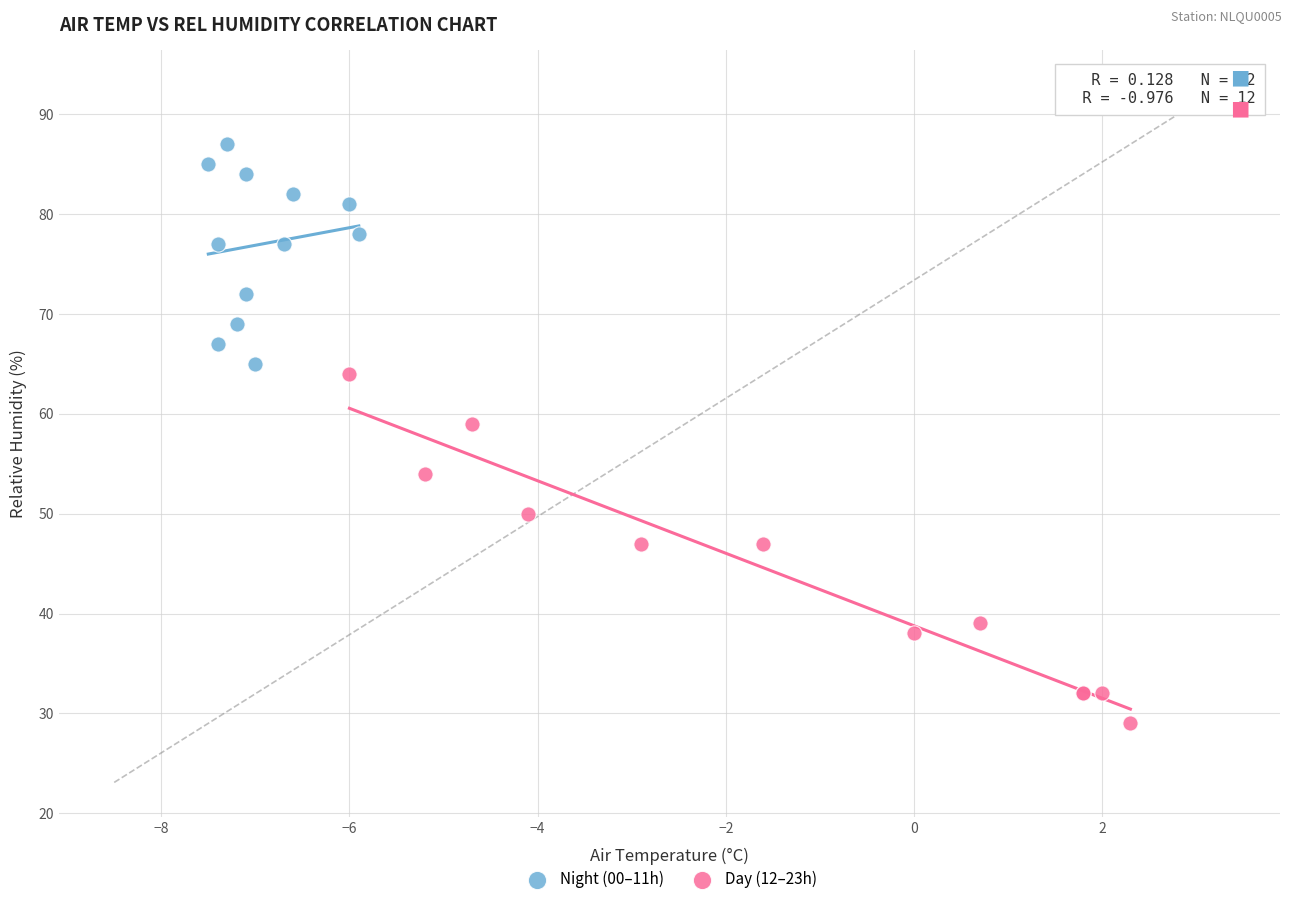

Which series has the widest spread of Y values?

Day (12–23h)